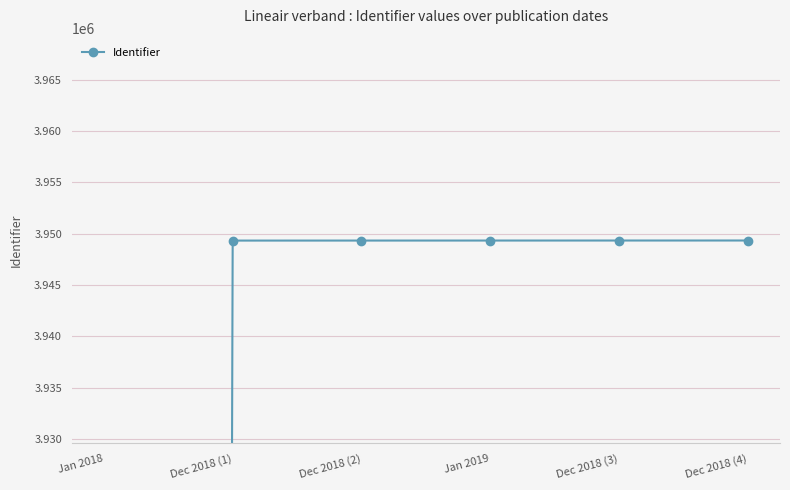

Where does the data first go above 3949334?

Dec 2018 (3)